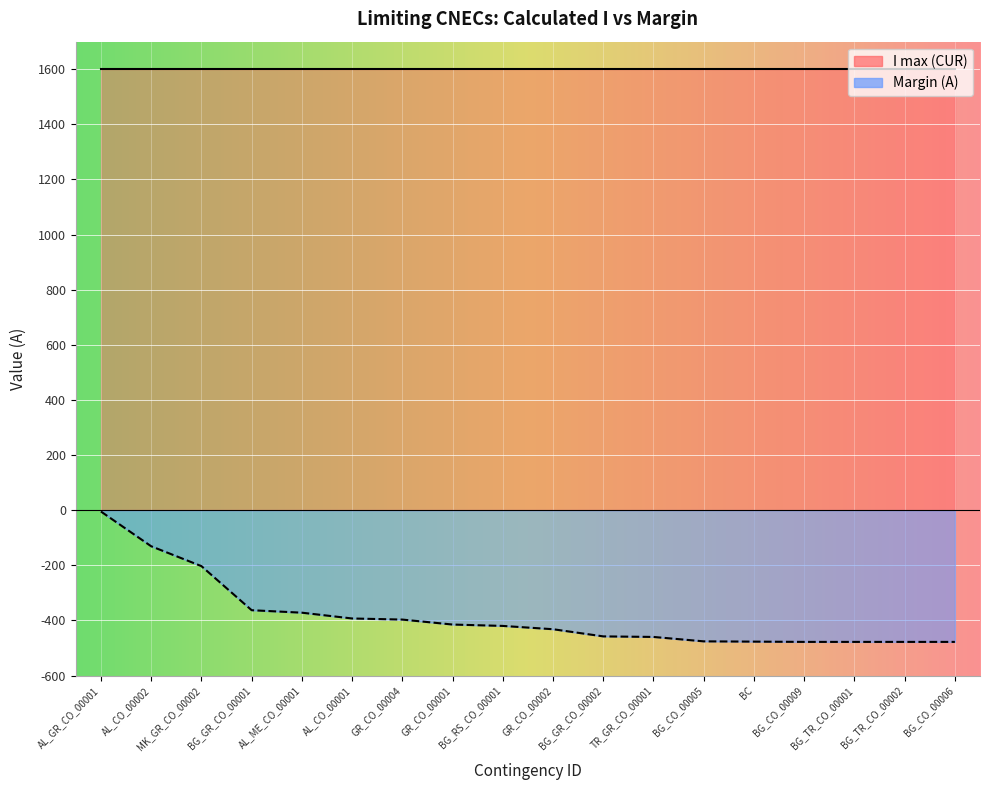

Between GR_CO_00001 and AL_GR_CO_00001, which is larger?

AL_GR_CO_00001